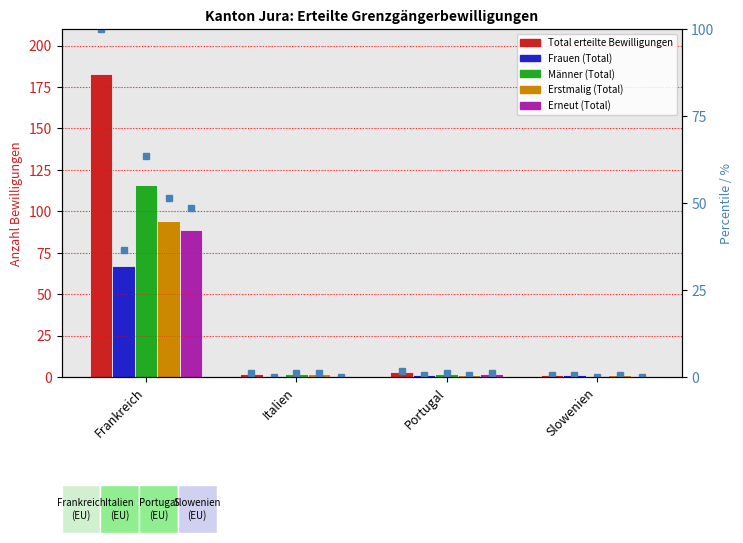

How many positive values does the Erneut (Total) series have?

2